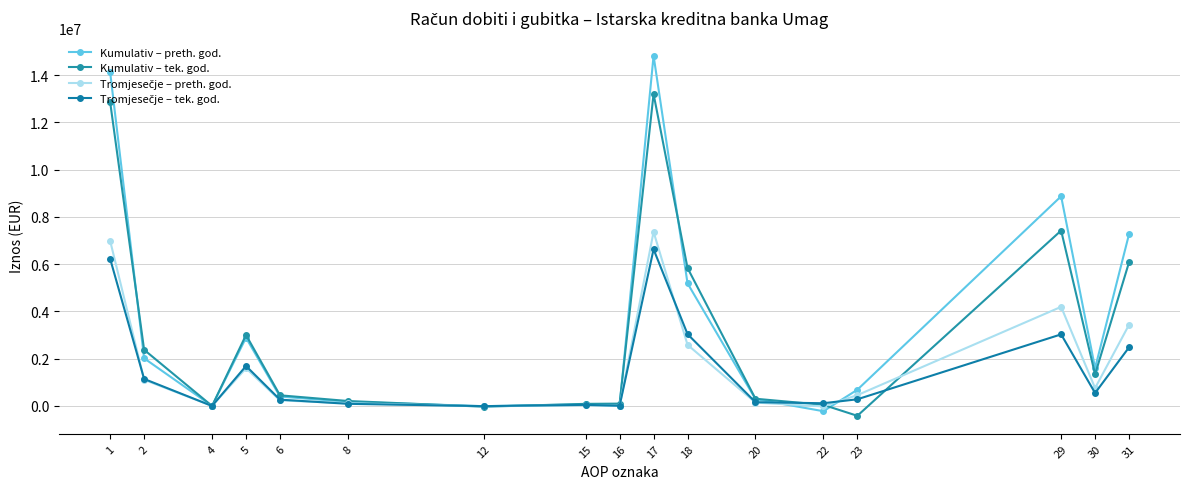

Is the value of Kumulativ – preth. god. at 20 greater than the value of Kumulativ – tek. god. at 2?

No